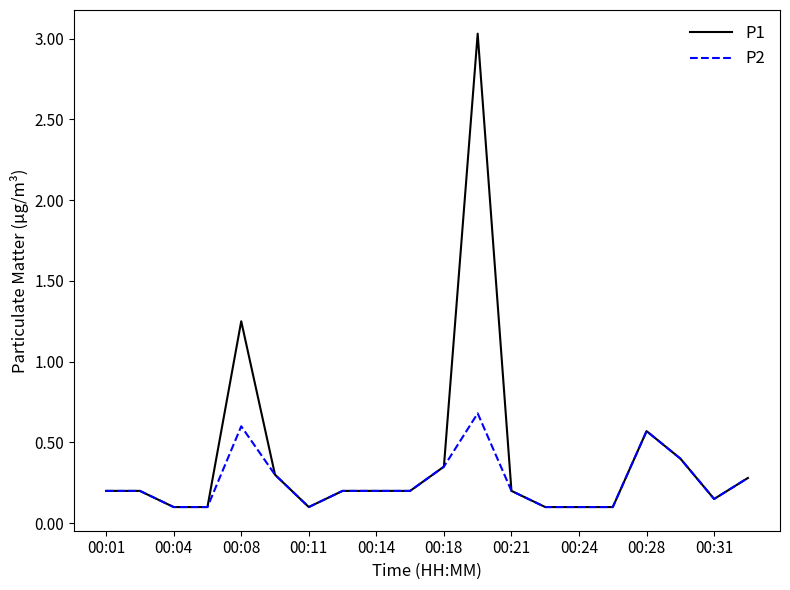

Rank the series by their maximum value, from lowest to highest.

P2, P1